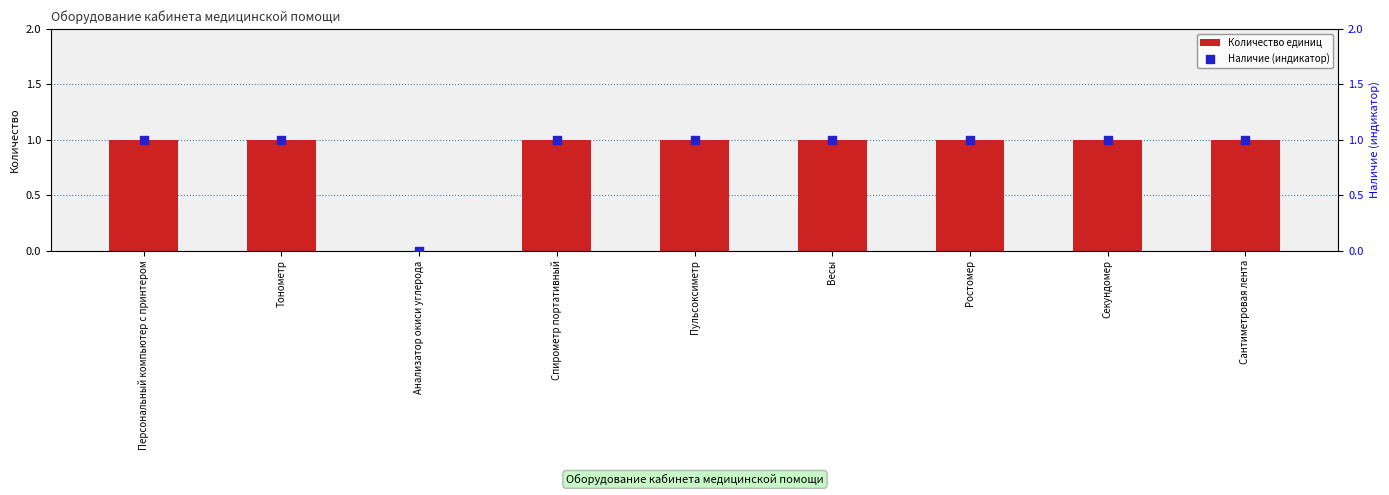

Which series reaches the minimum Y coordinate?

Количество единиц